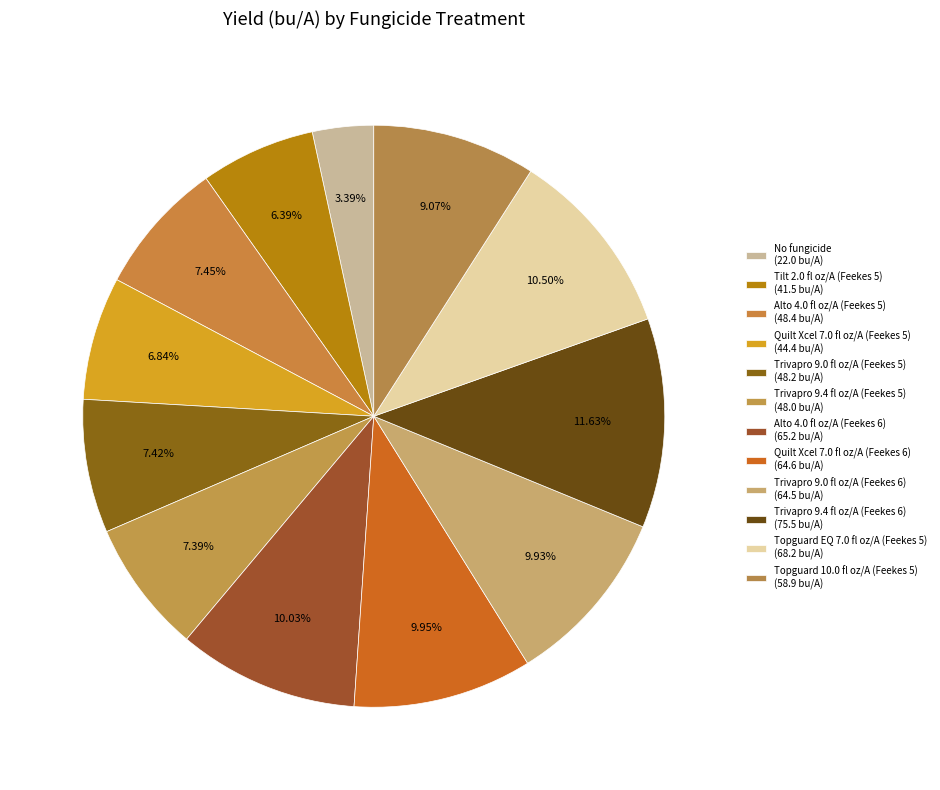

What is the total percentage of No fungicide and Trivapro 9.0 fl oz/A (Feekes 5)?

10.8%